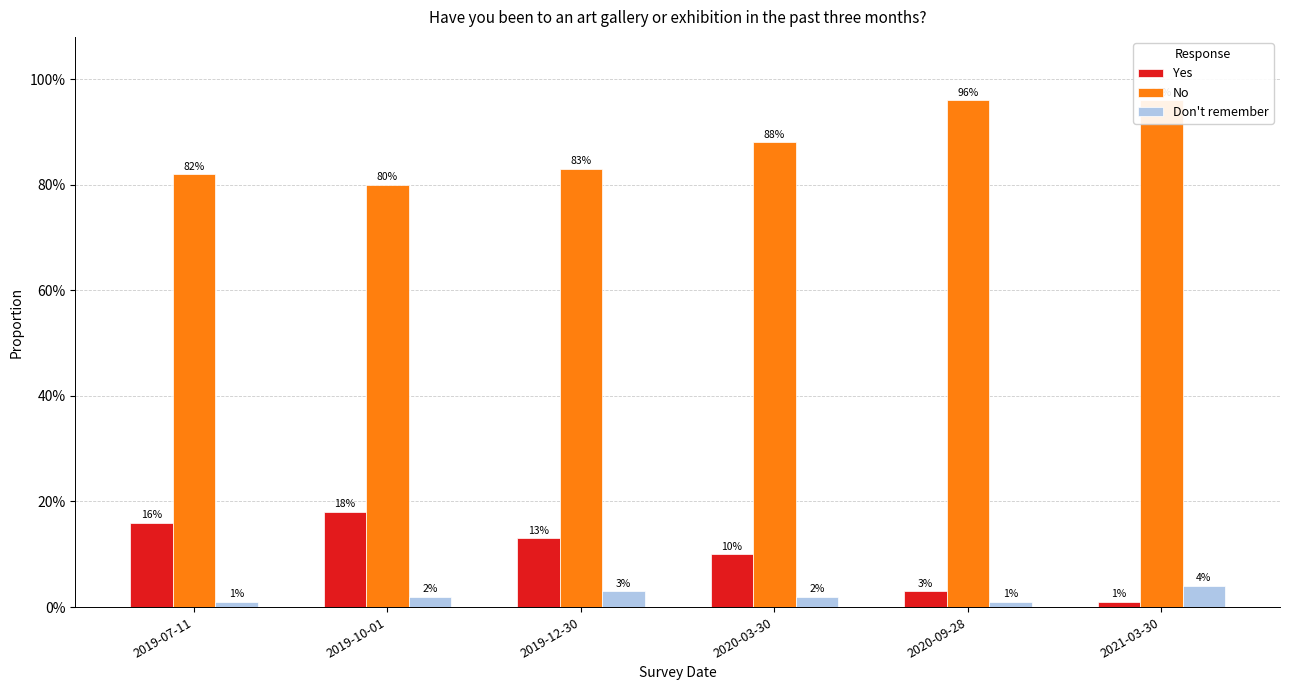

What is the difference between the maximum and minimum values in the No series?

0.2